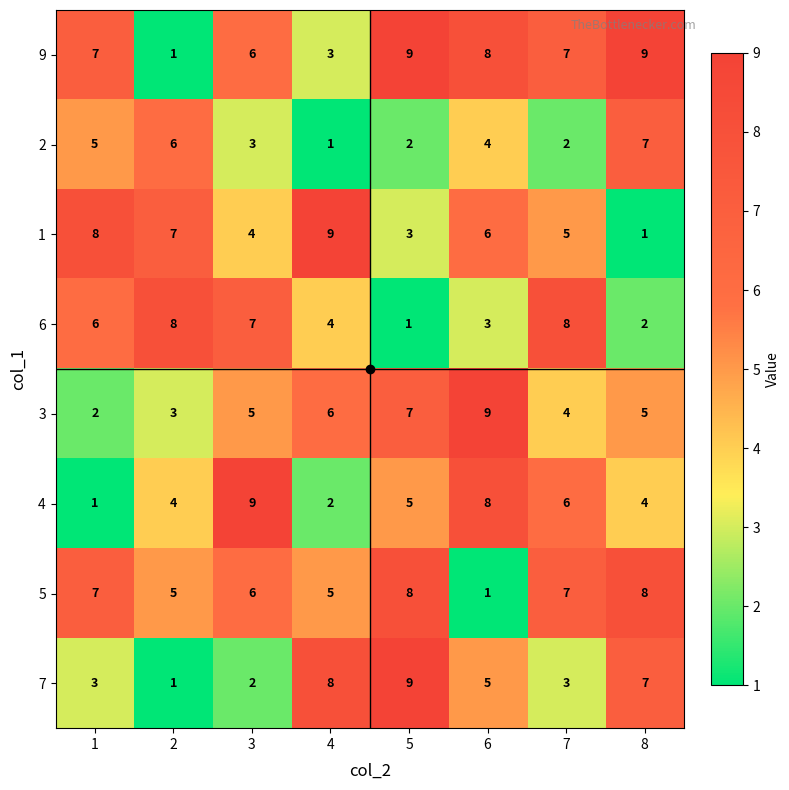

What is the greatest value displayed?

9